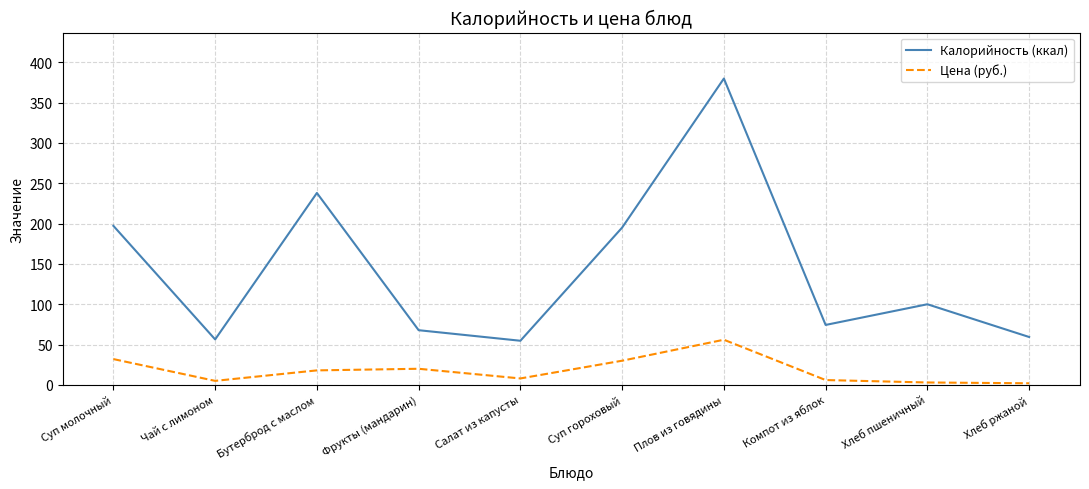

Is the value of Калорийность (ккал) at Суп молочный greater than the value of Цена (руб.) at Компот из яблок?

Yes